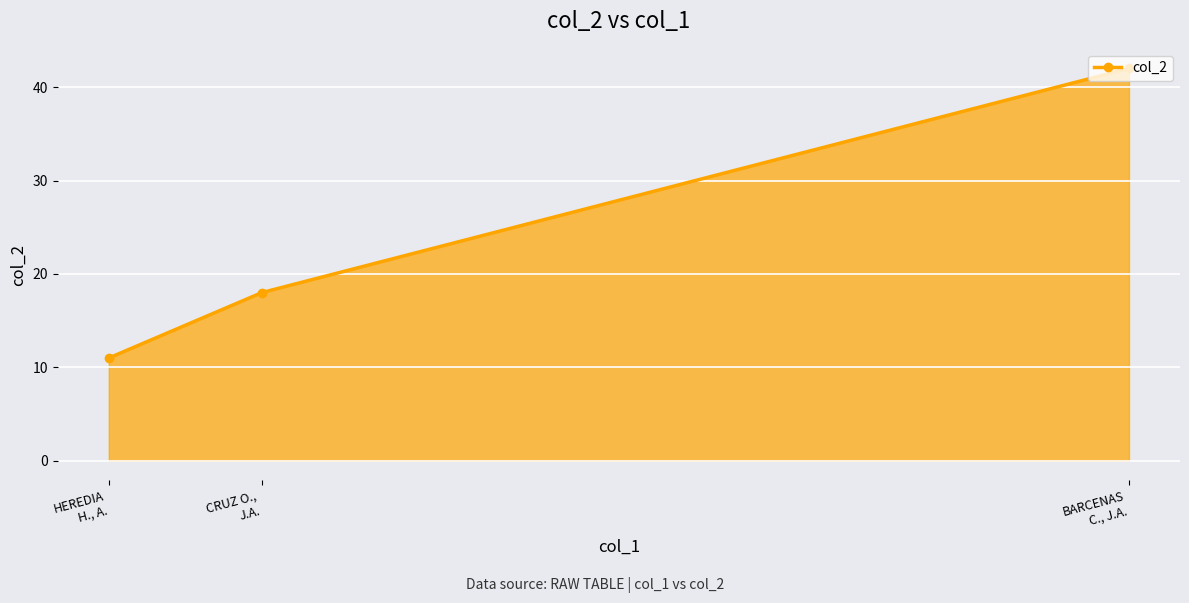

What is the maximum value for col_2?

42